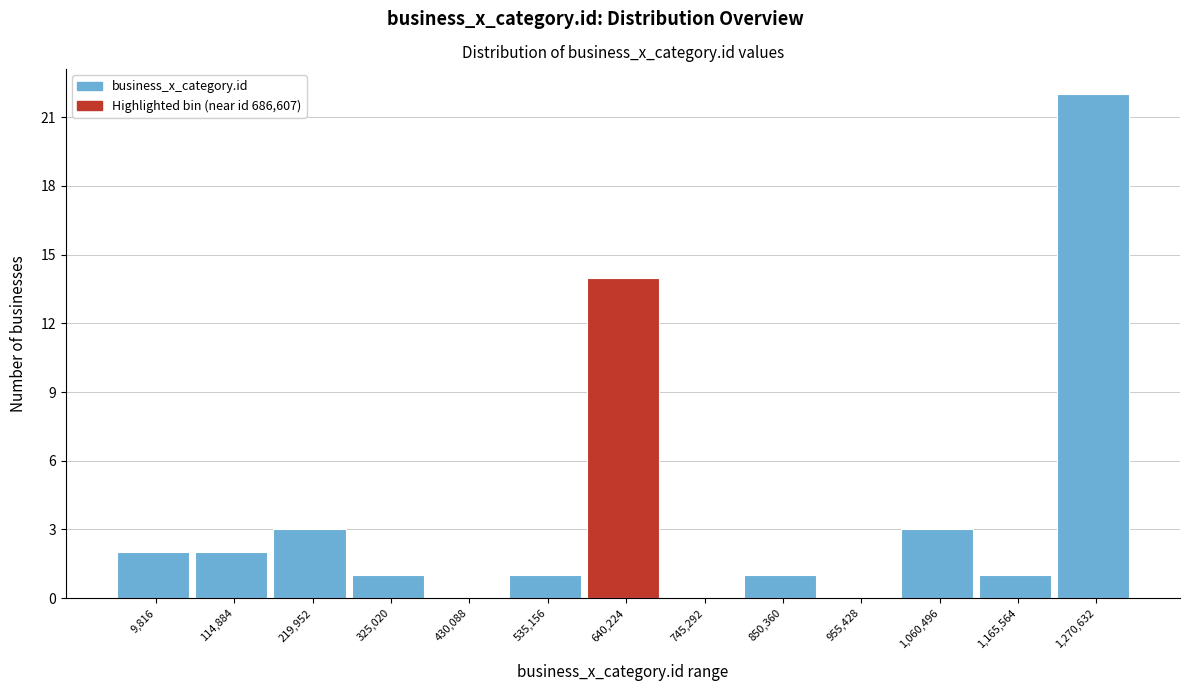

Reading left to right, what are all the values shown in this chart?

9,816=2	114,884=2	219,952=3	325,020=1	430,088=0	535,156=1	640,224=14	745,292=0	850,360=1	955,428=0	1,060,496=3	1,165,564=1	1,270,632=22